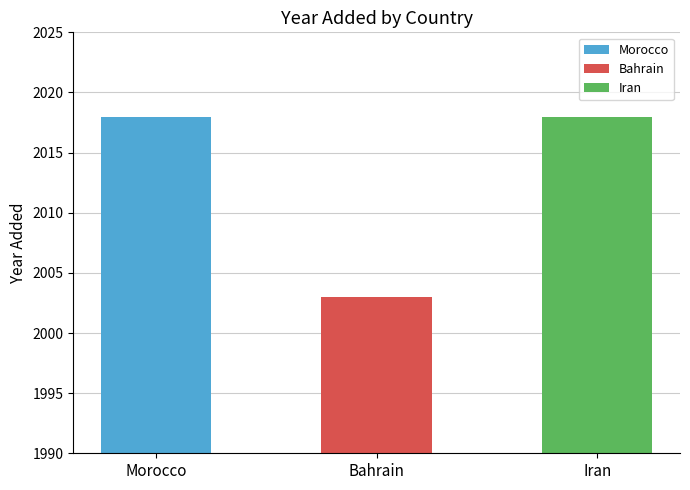

Which label corresponds to the largest value in the chart?

Morocco